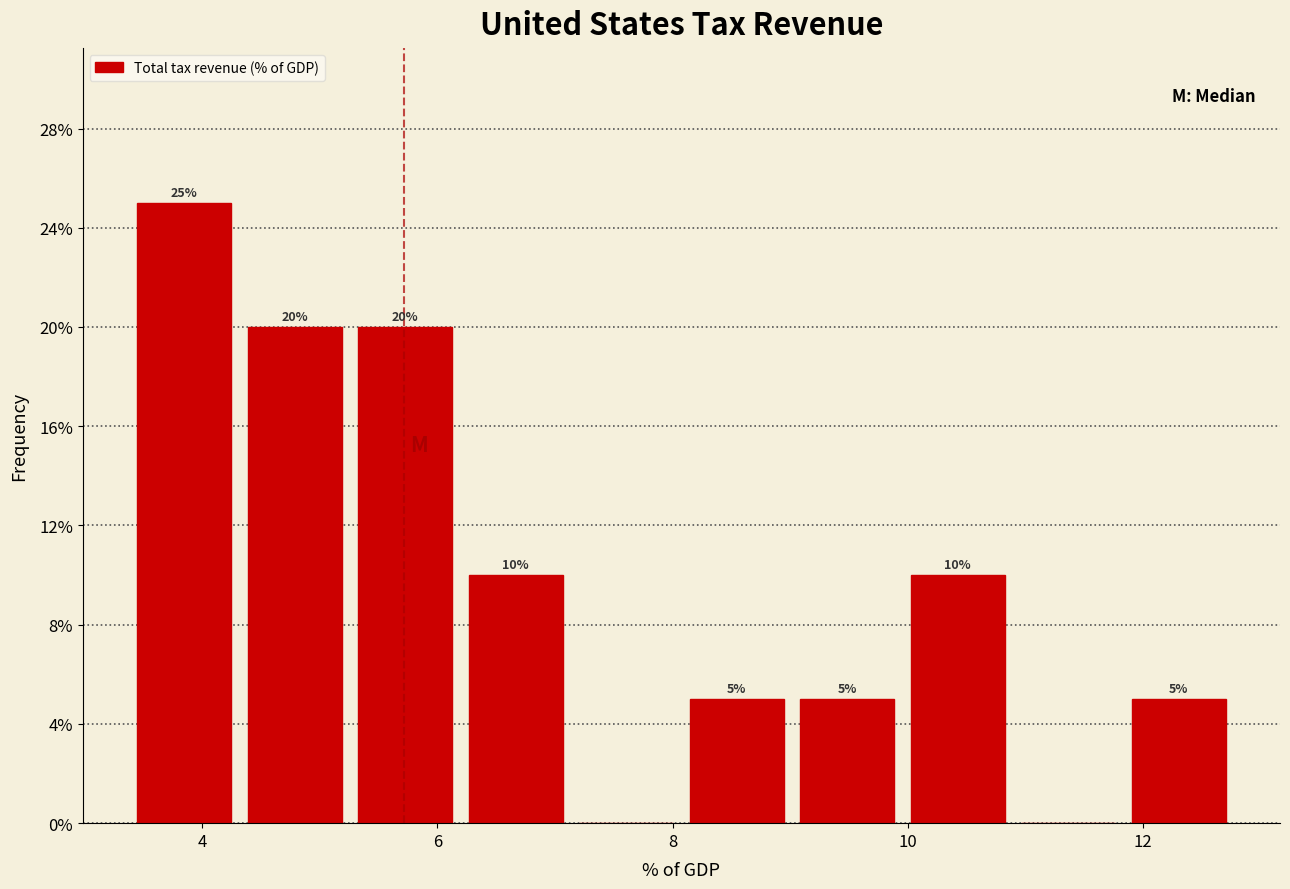

Over which range of the x-axis is the bar tallest?

3.4 to 4.4